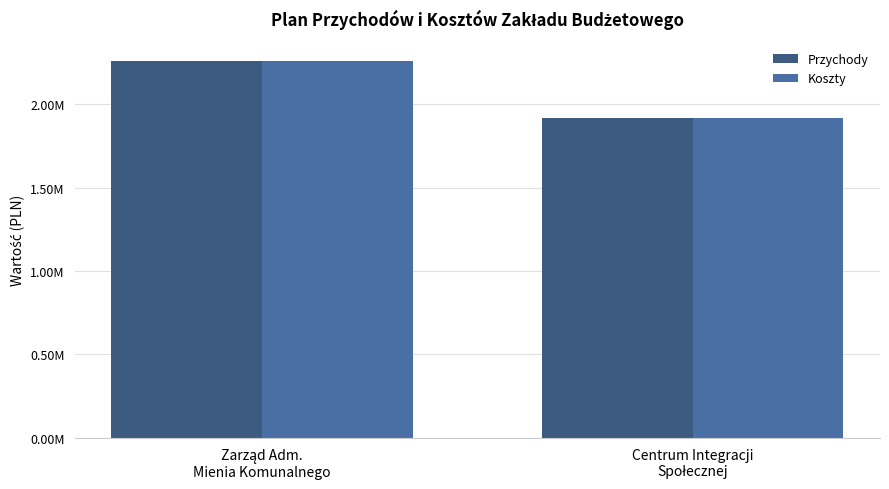

Is the value of Koszty at Zarząd Adm.
Mienia Komunalnego greater than the value of Przychody at Zarząd Adm.
Mienia Komunalnego?

Yes